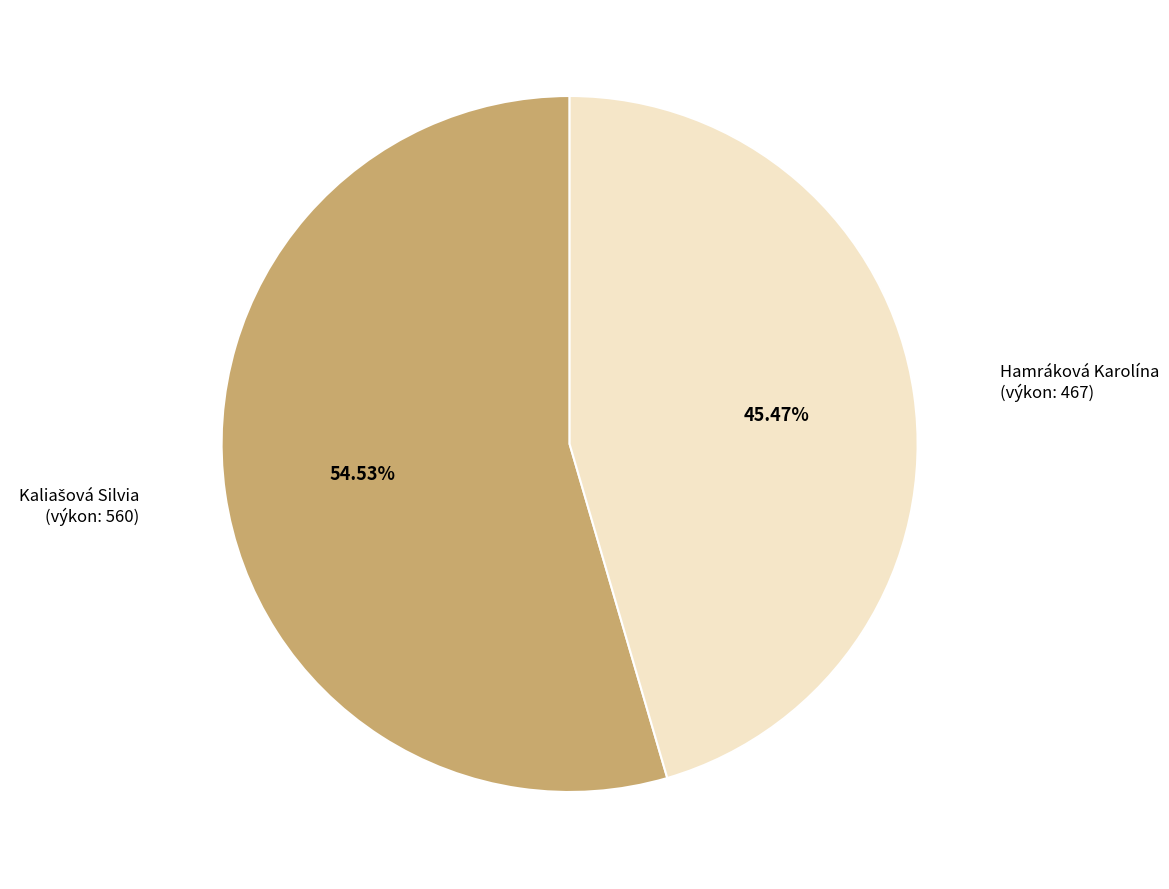

Does any single category account for the majority?

Yes